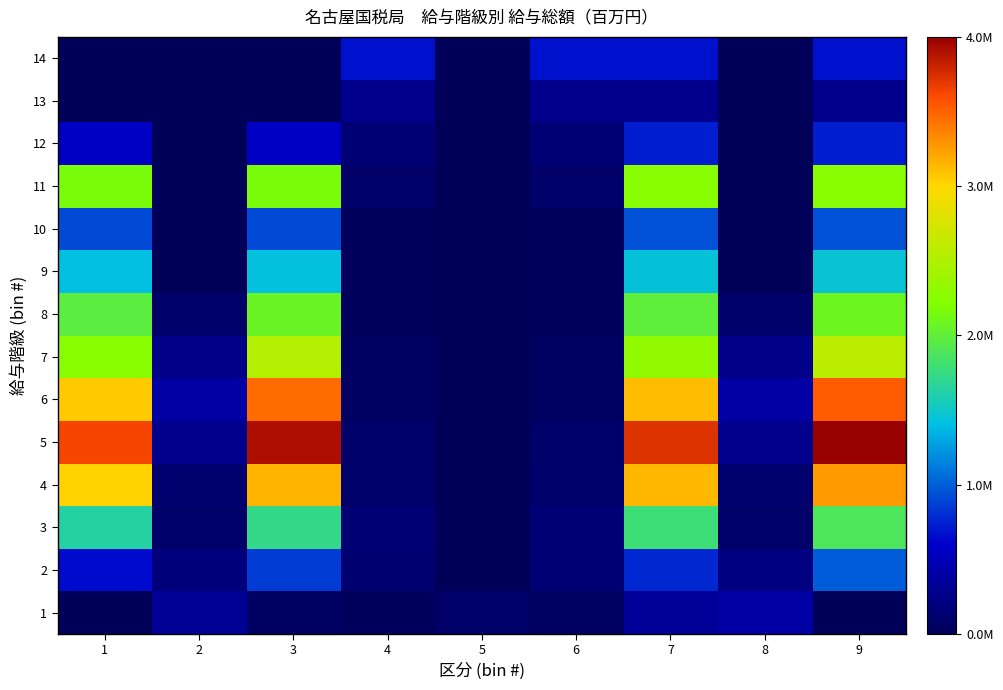

Rank the series by their maximum value, from lowest to highest.

13, 1, 14, 12, 10, 2, 9, 3, 8, 11, 7, 4, 6, 5